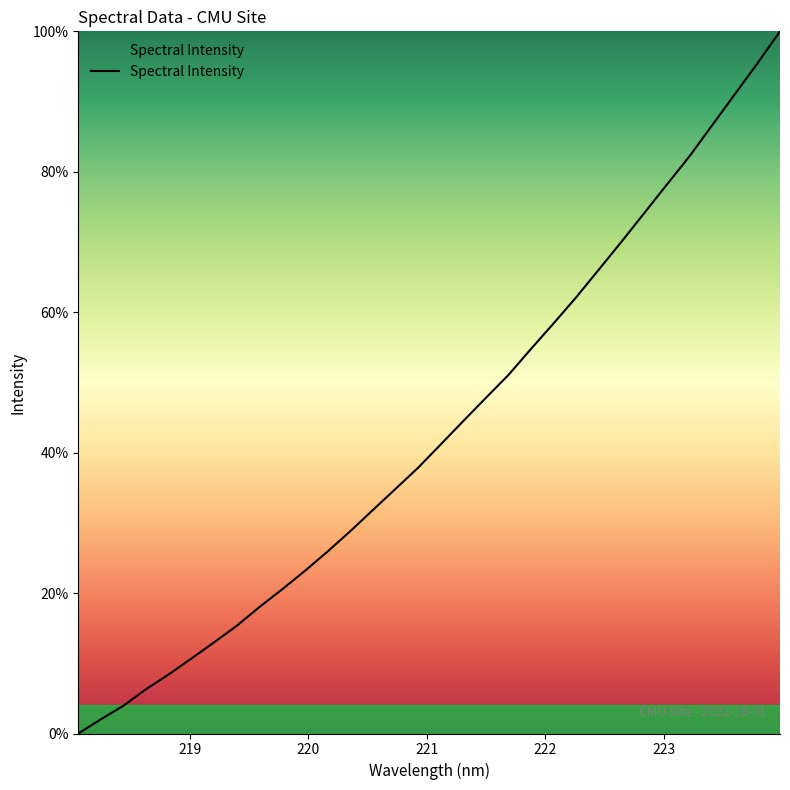

What is the greatest value displayed?

100.0